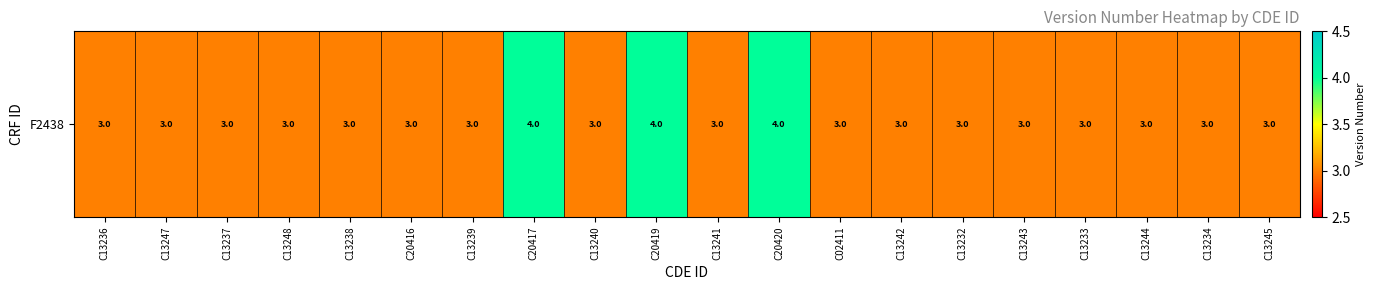

What is the difference between the second highest and second lowest values?

1